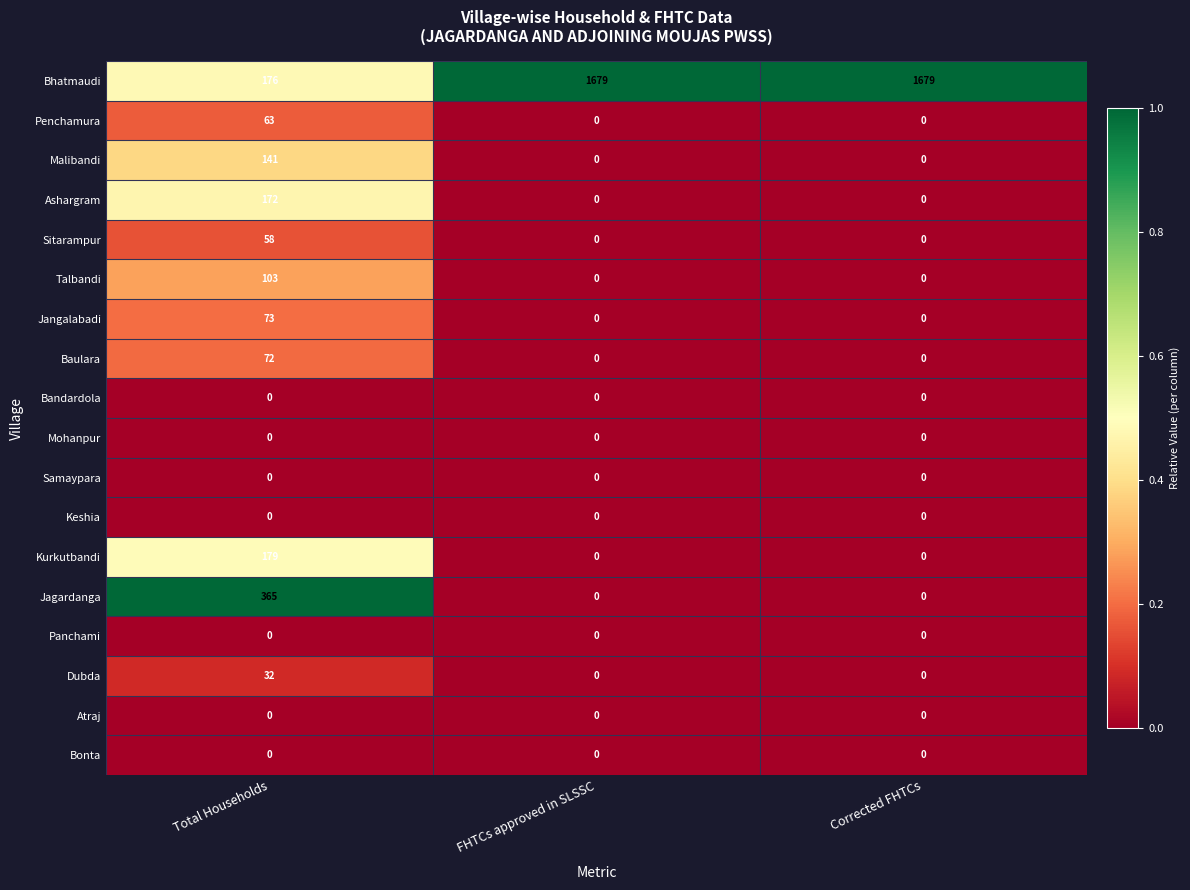

What is the difference between the maximum and minimum values in the Jangalabadi series?

73